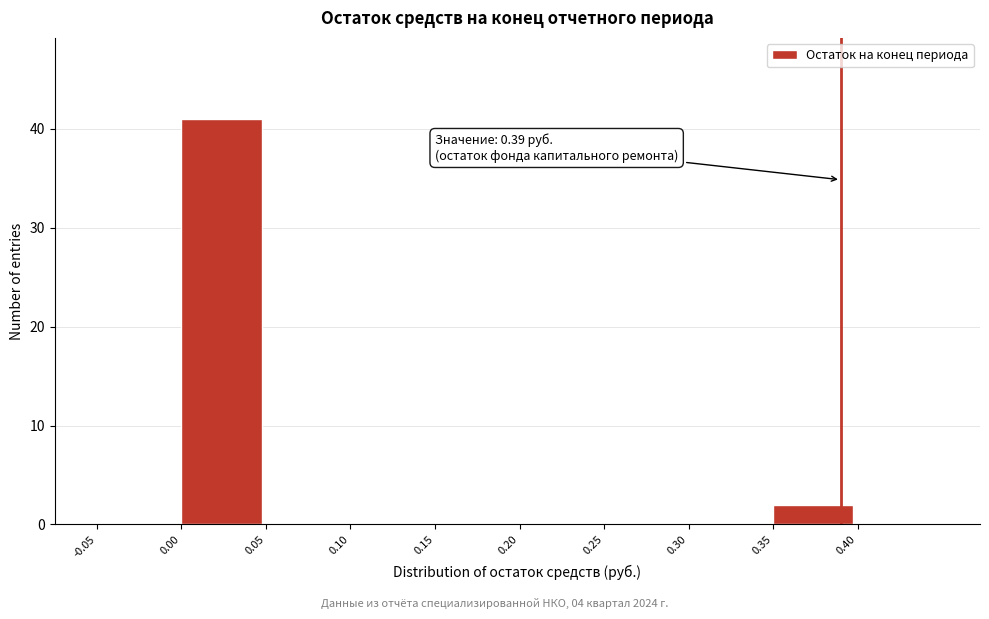

Over which range of the x-axis is the bar tallest?

0.00 to 0.05